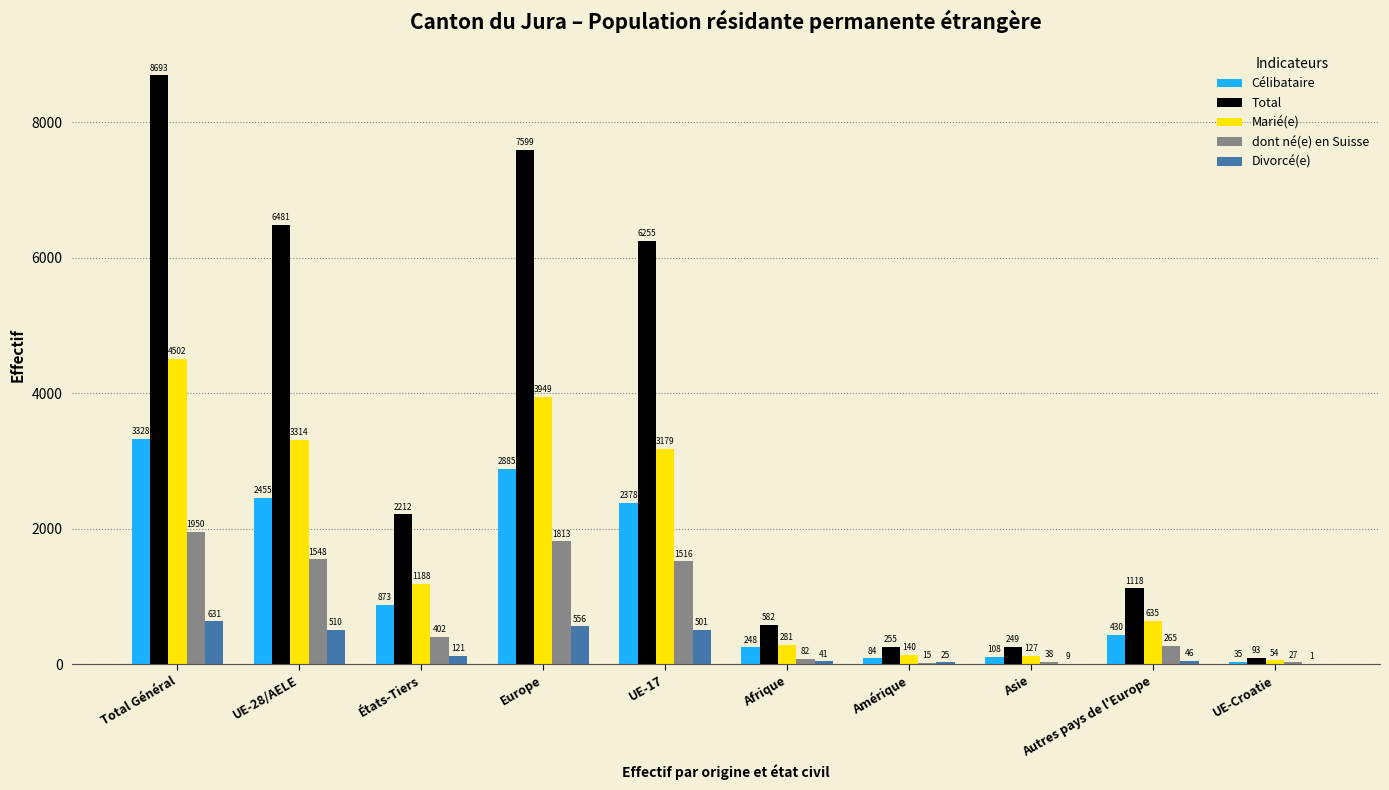

How many groups of bars are there?

10